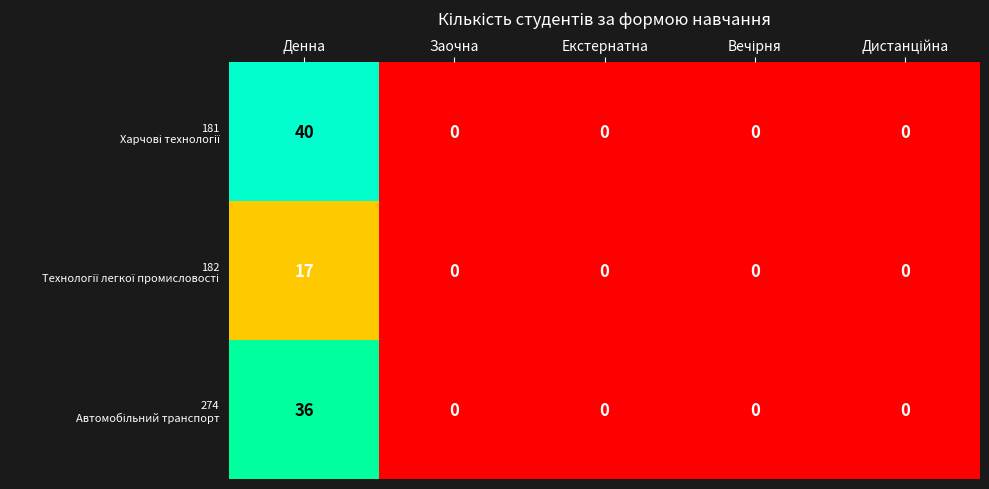

At which category is the sum across all series the highest?

Денна